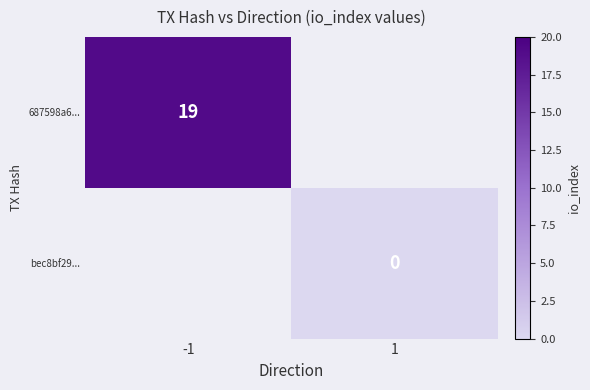

True or false: 687598a6... has a value of 19 at -1.

True